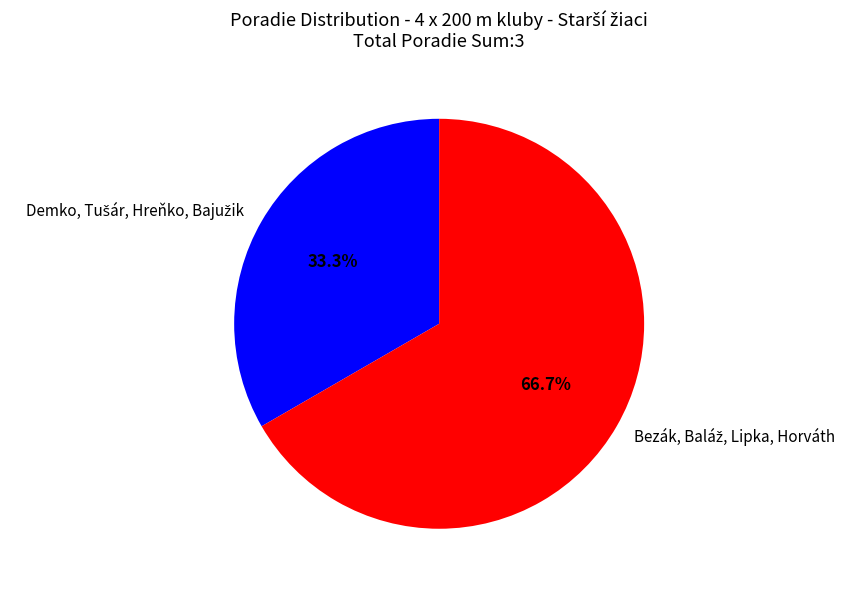

Is there any slice that represents more than half of the pie?

Yes